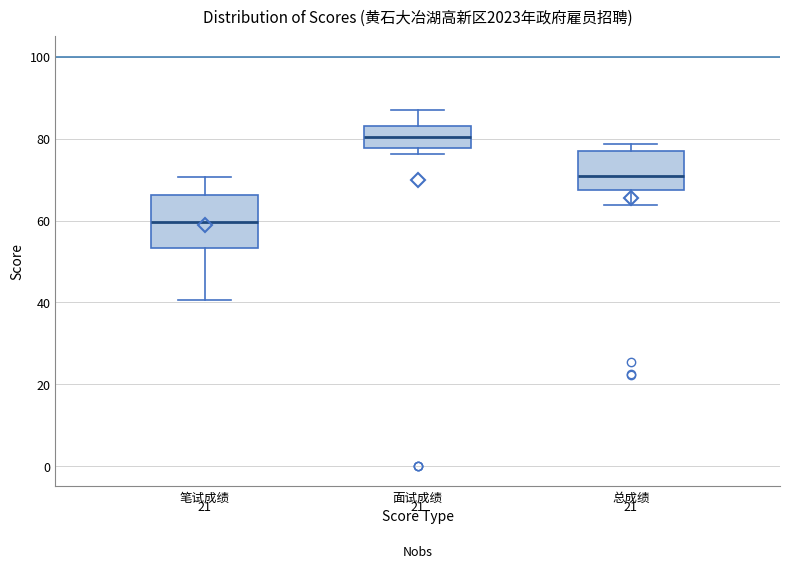

Reading left to right, read every box against the y-axis: the position of its median line, the range the box covers, and the ends of its whiskers. The values are not printed on the chart, so give them approximately, as read against the axis.

笔试成绩: median 60, box 54 to 66, whiskers 40 to 70
面试成绩: median 80, box 78 to 84, whiskers 76 to 88
总成绩: median 70, box 68 to 76, whiskers 64 to 78